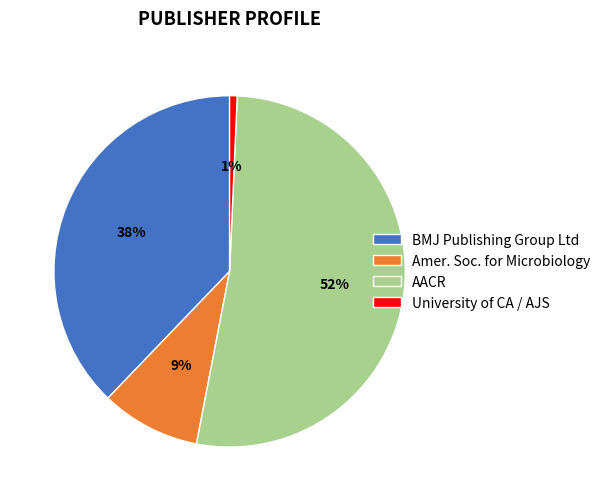

Does AACR account for over 50% of the chart?

Yes